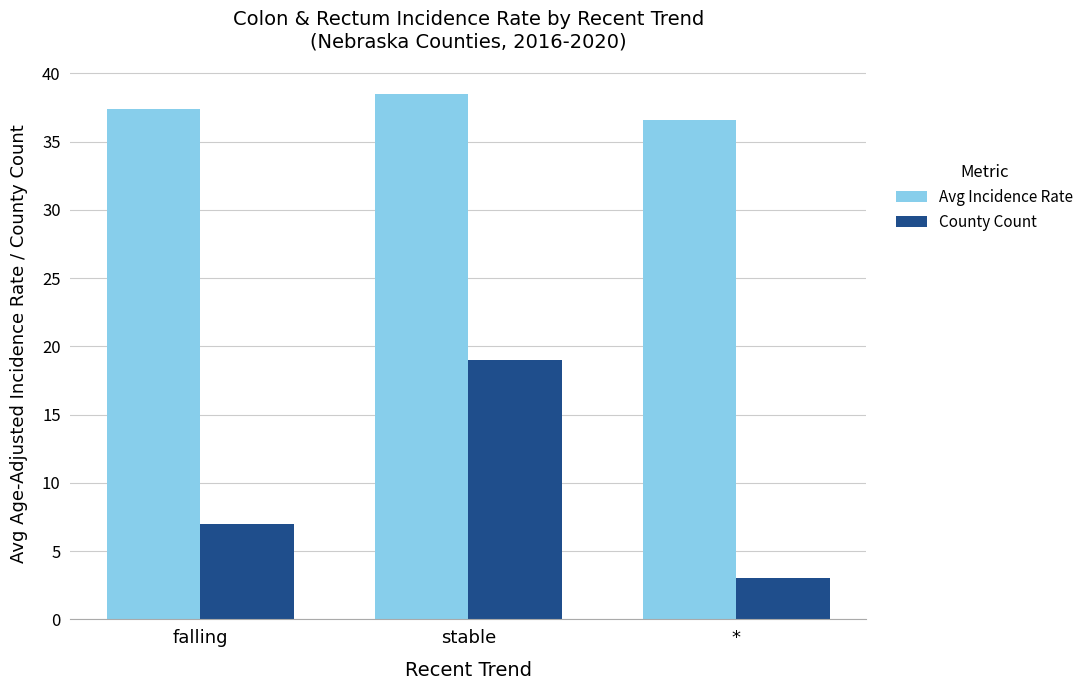

What is the minimum value shown in the chart?

3.0